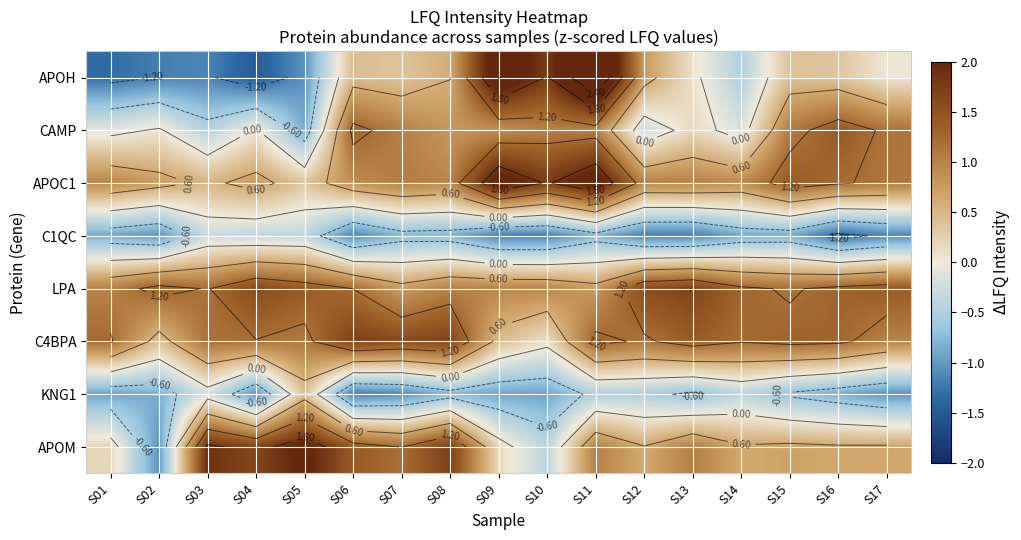

What is the sum of the APOH values at S15 and S09?

2.8